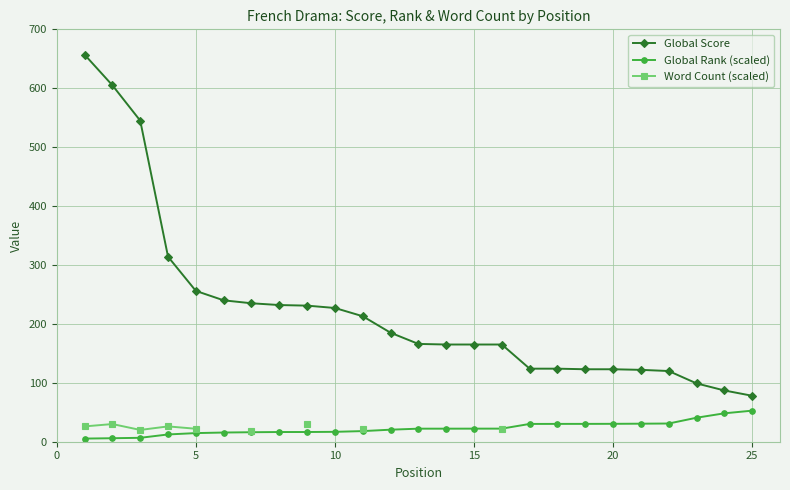

What are all the series names shown in the legend?

Global Score, Global Rank (scaled), Word Count (scaled)